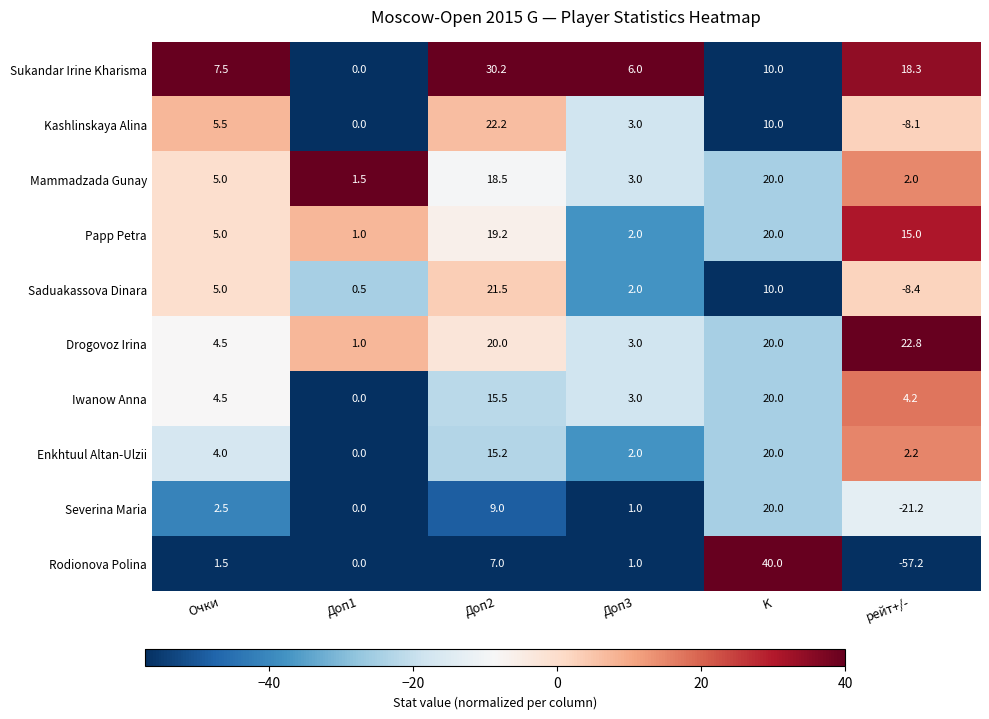

What value does the Papp Petra series have at Доп1?

1.0